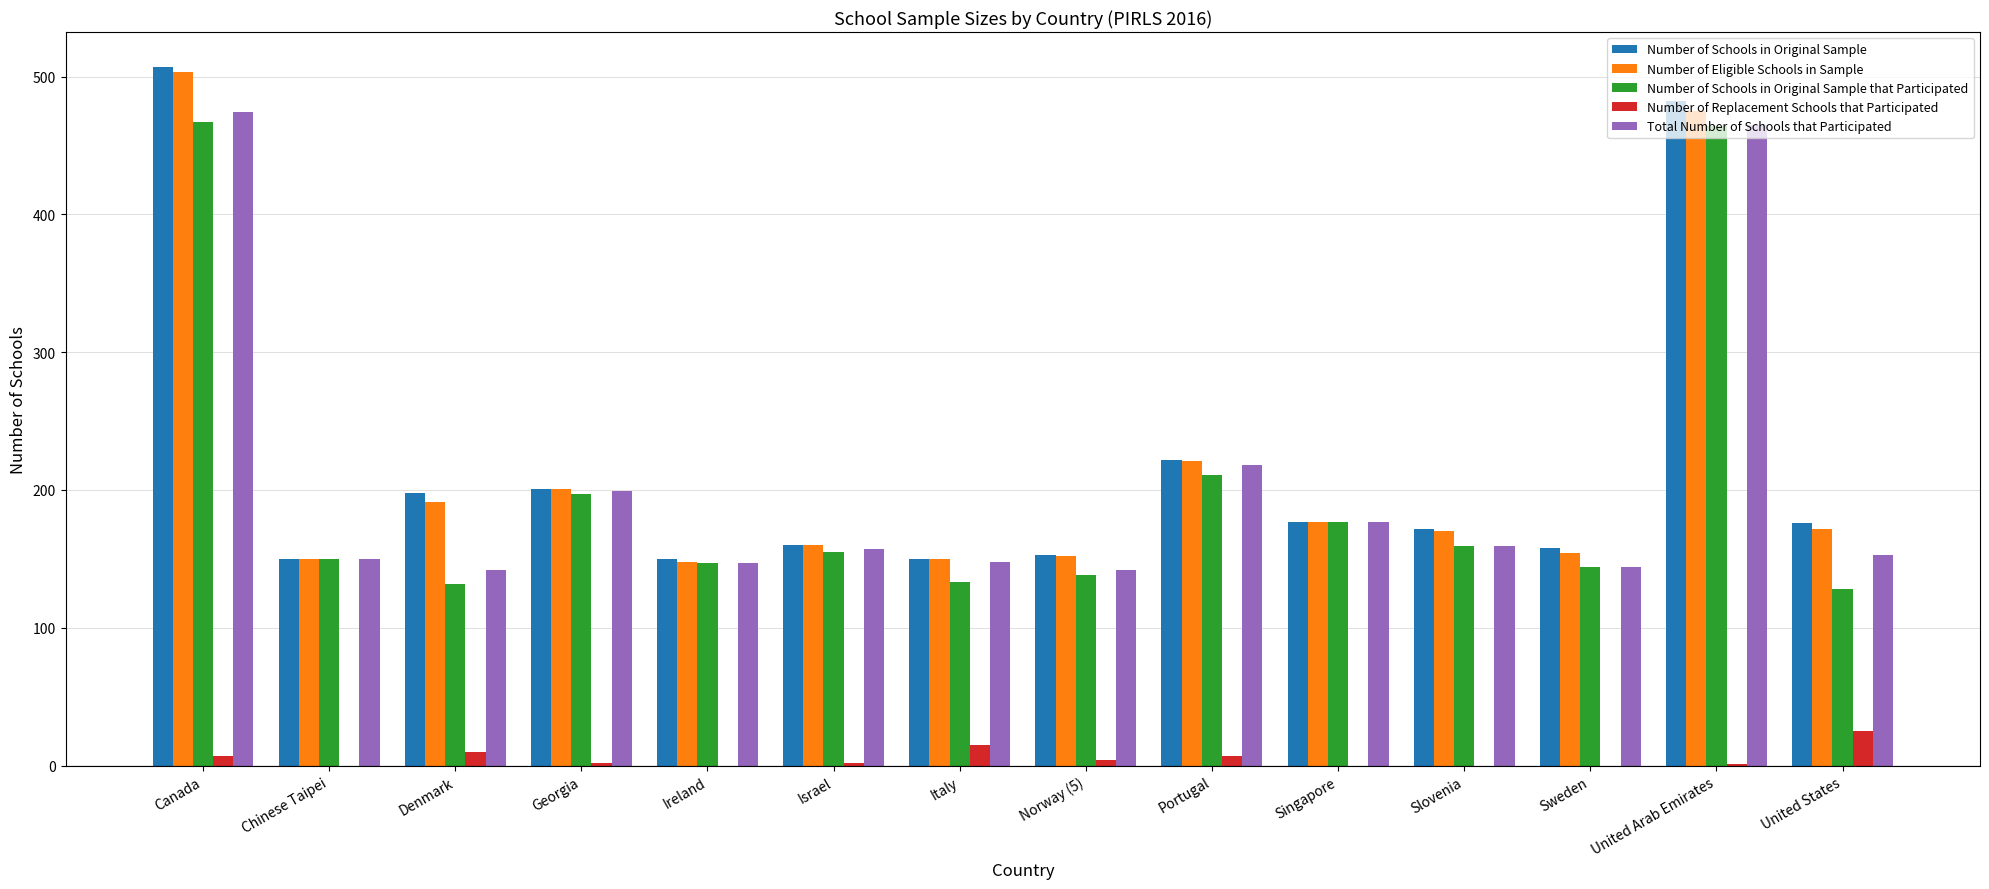

The value of Number of Eligible Schools in Sample at Italy is 44. True or false?

False